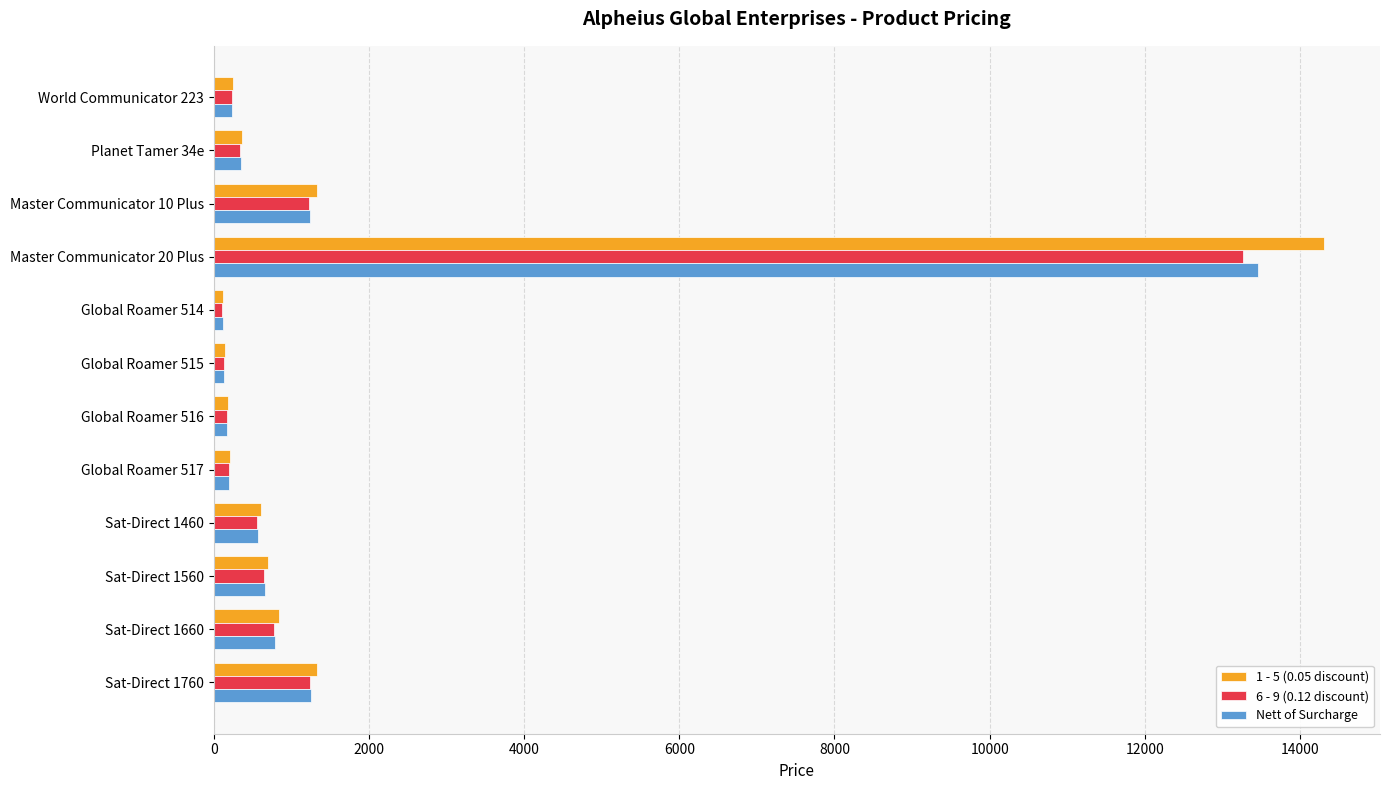

True or false: Nett of Surcharge has a value of 1160.0 at Sat-Direct 1560.

False